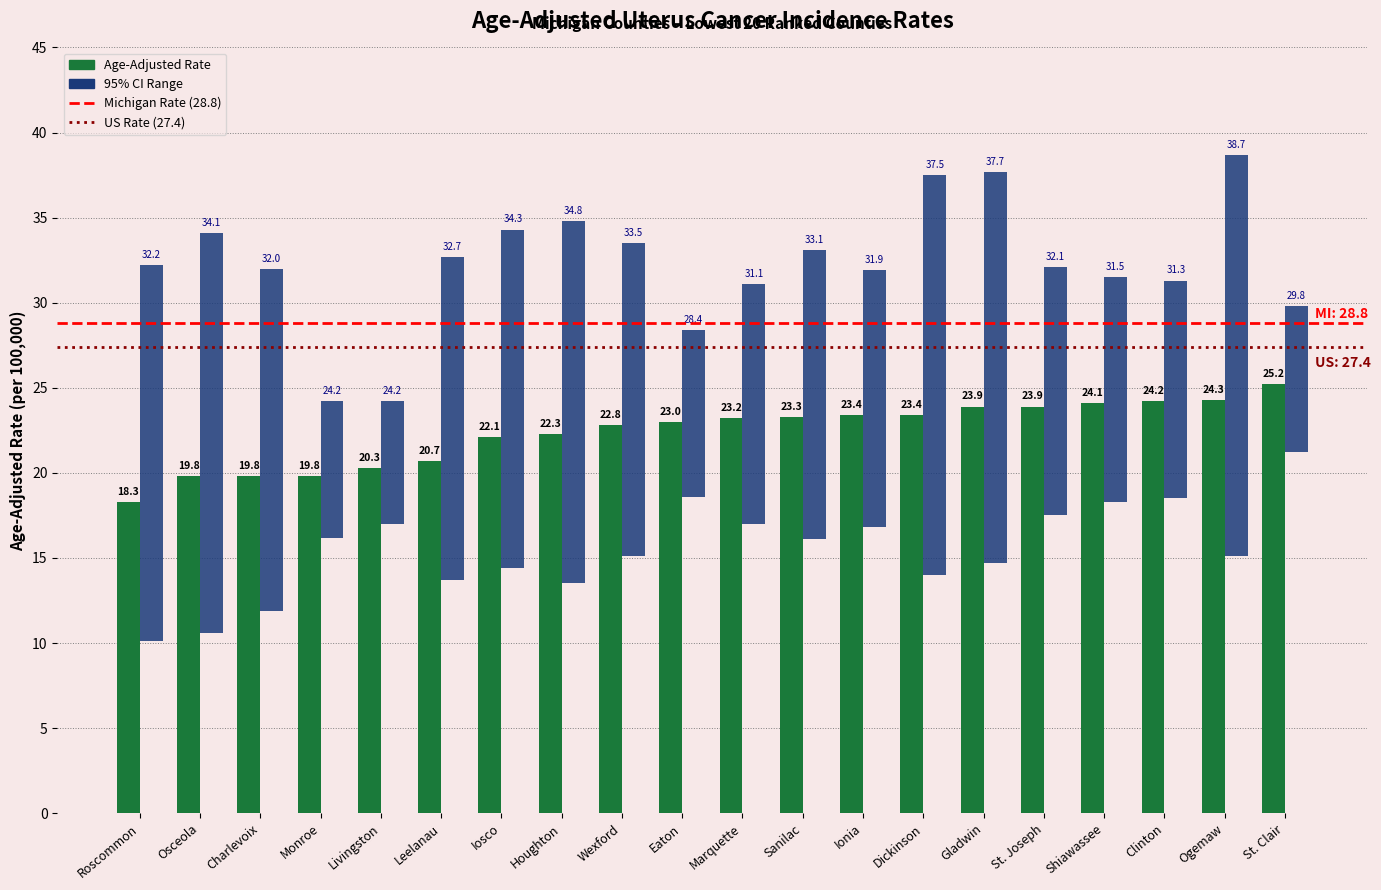

What is the smallest value displayed?

18.3